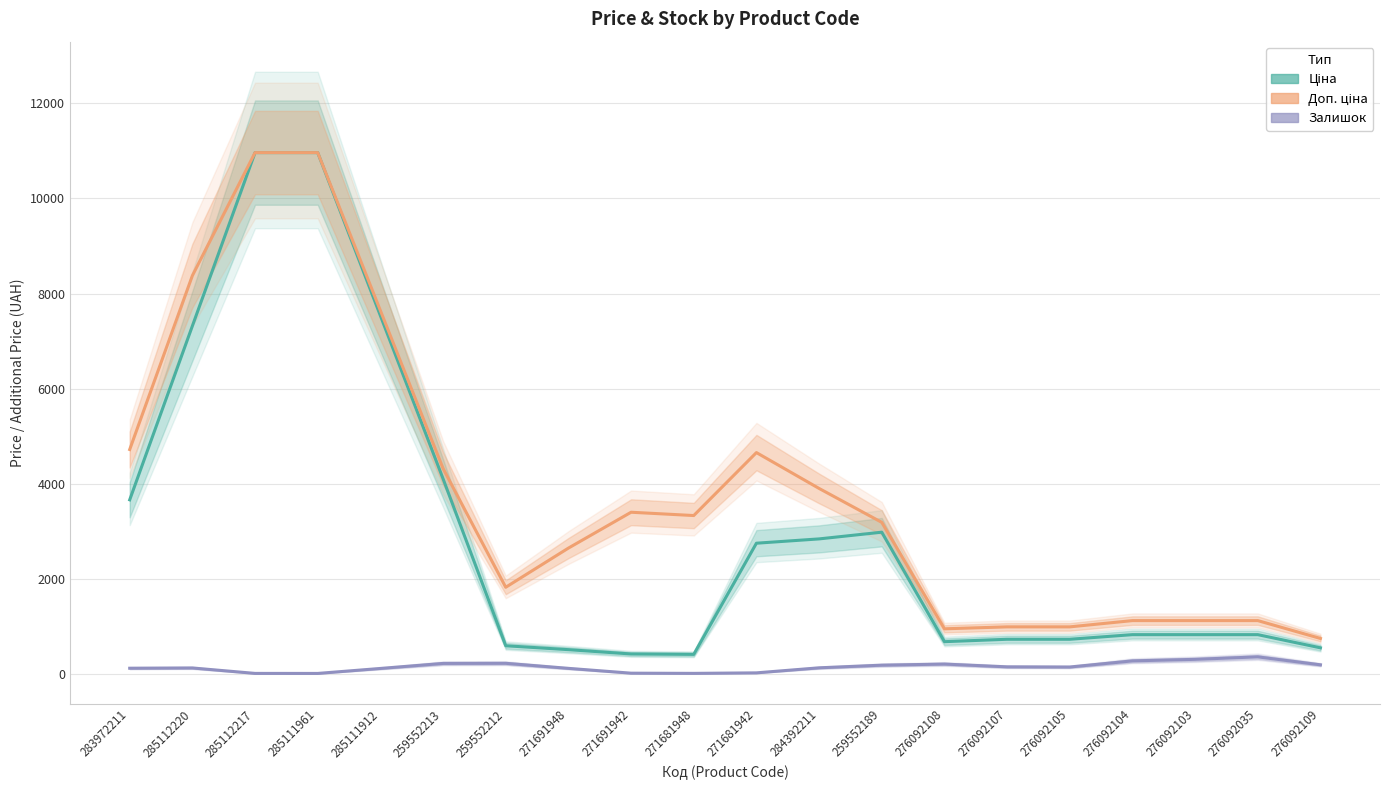

What position from the left is 283972211?

1